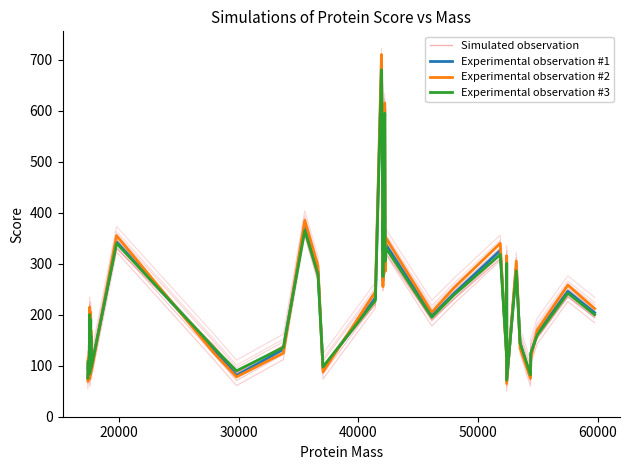

How many lines are shown in the chart?

4